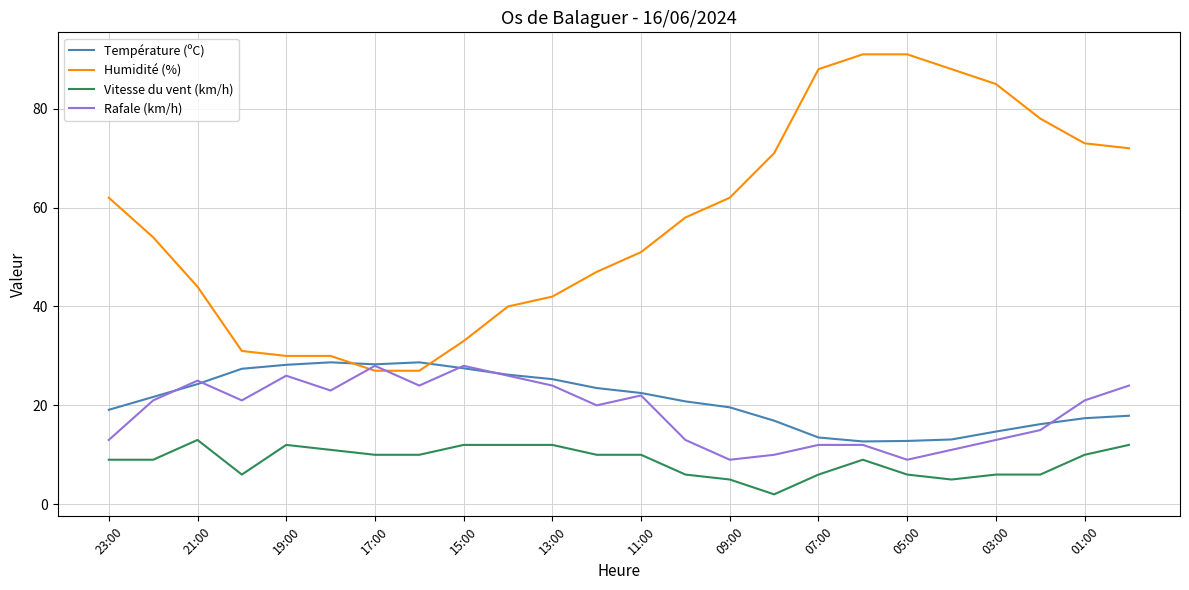

Which series has the largest total across all categories?

Humidité (%)